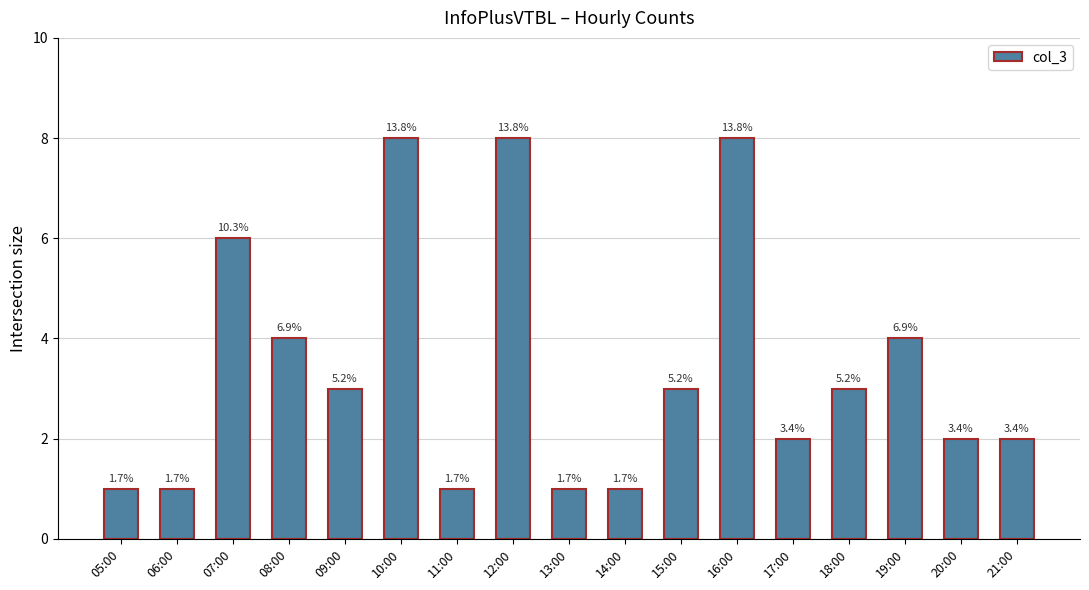

How many bars are there in total?

17